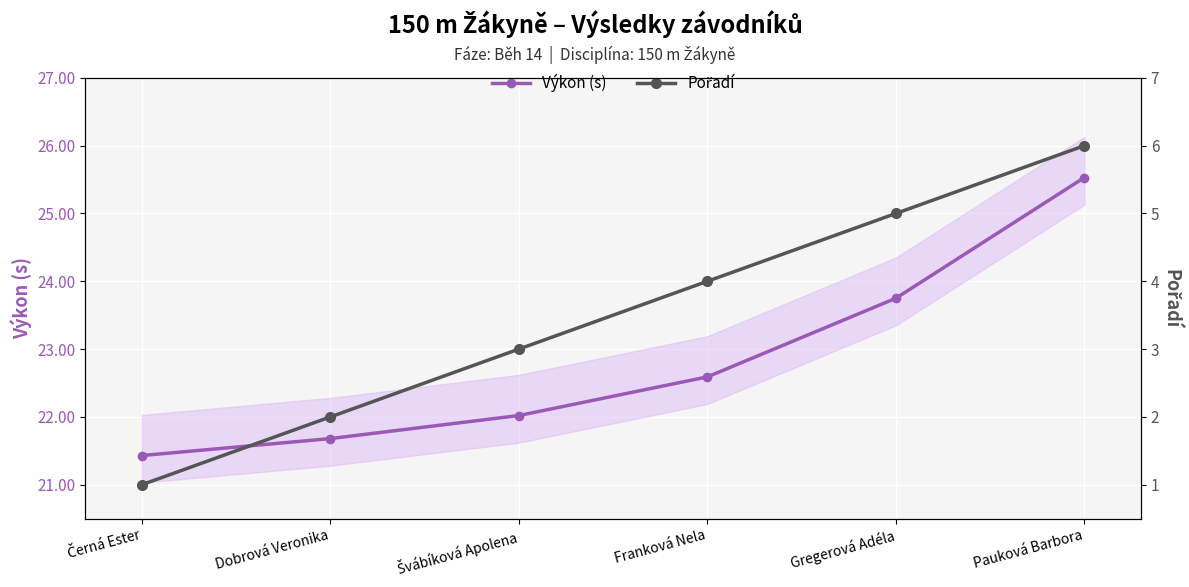

The value of Pořadí at Švábíková Apolena is 4.3. True or false?

False